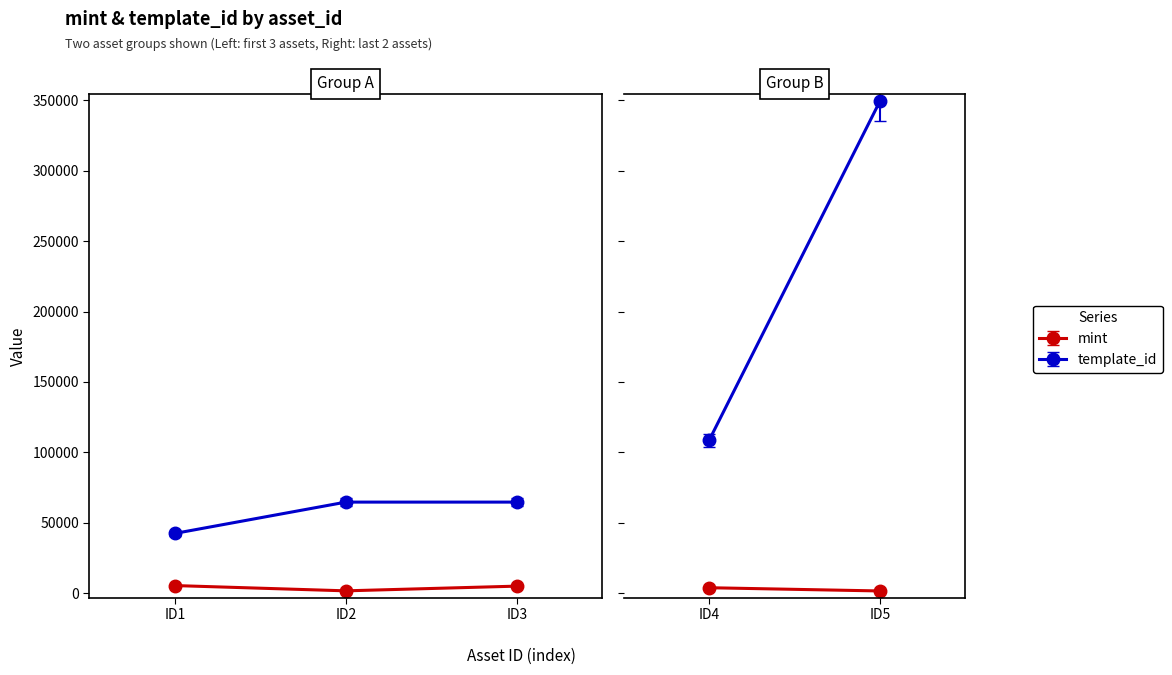

The value of template_id at ID2 is 37143. True or false?

False